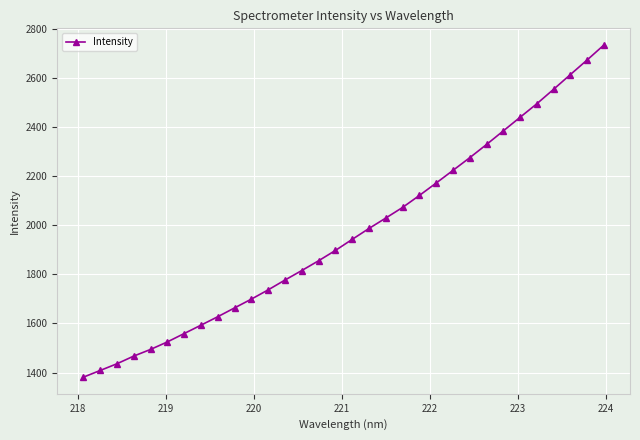

What is the greatest value displayed?

2733.2